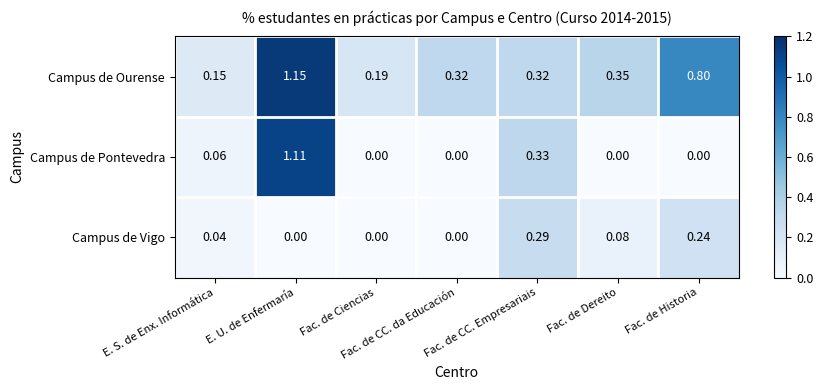

Rank the series at Fac. de Dereito from highest to lowest value.

Campus de Ourense, Campus de Vigo, Campus de Pontevedra